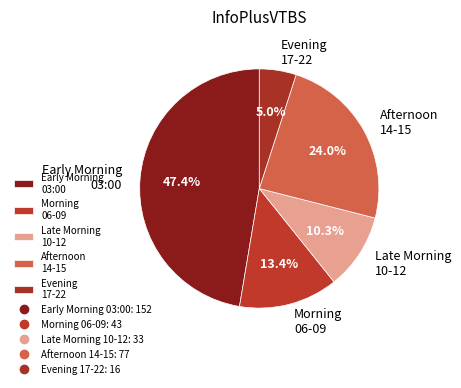

To the nearest percent, what is the difference between the largest and smallest slice percentages?

42%